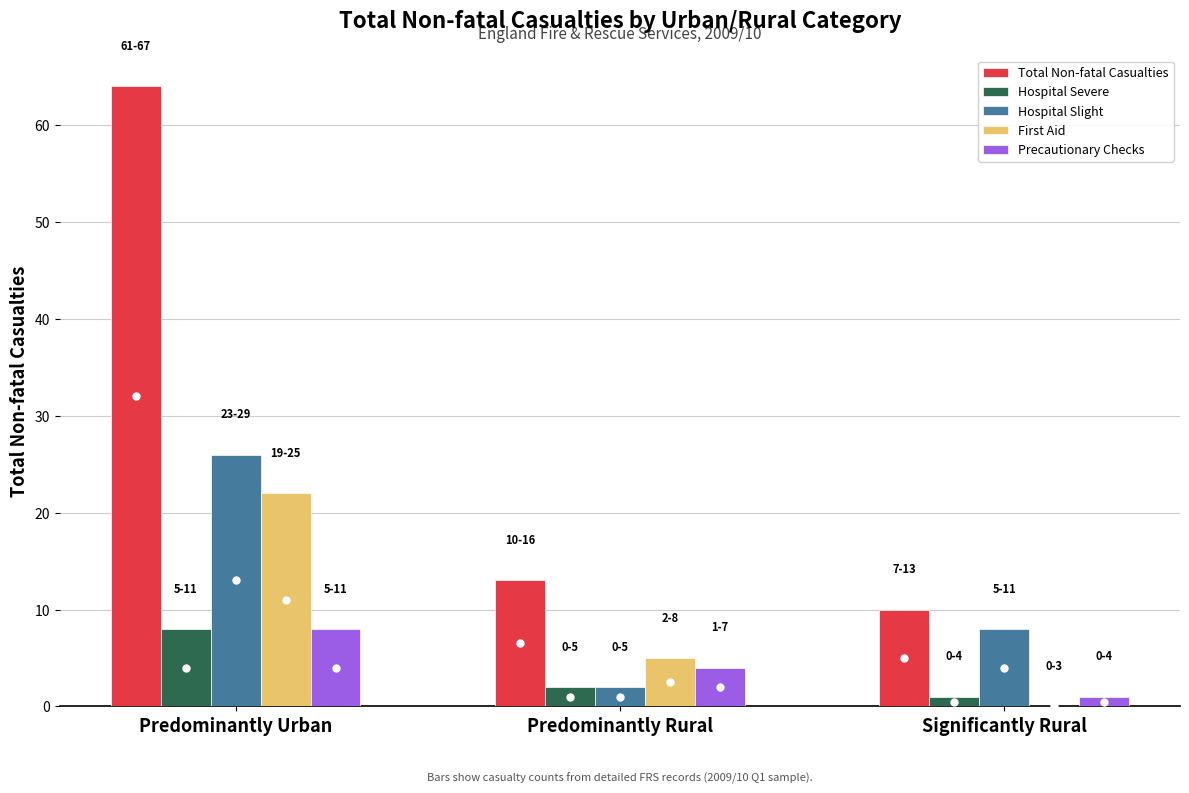

What value does the Total Non-fatal Casualties series have at Predominantly Rural?

13